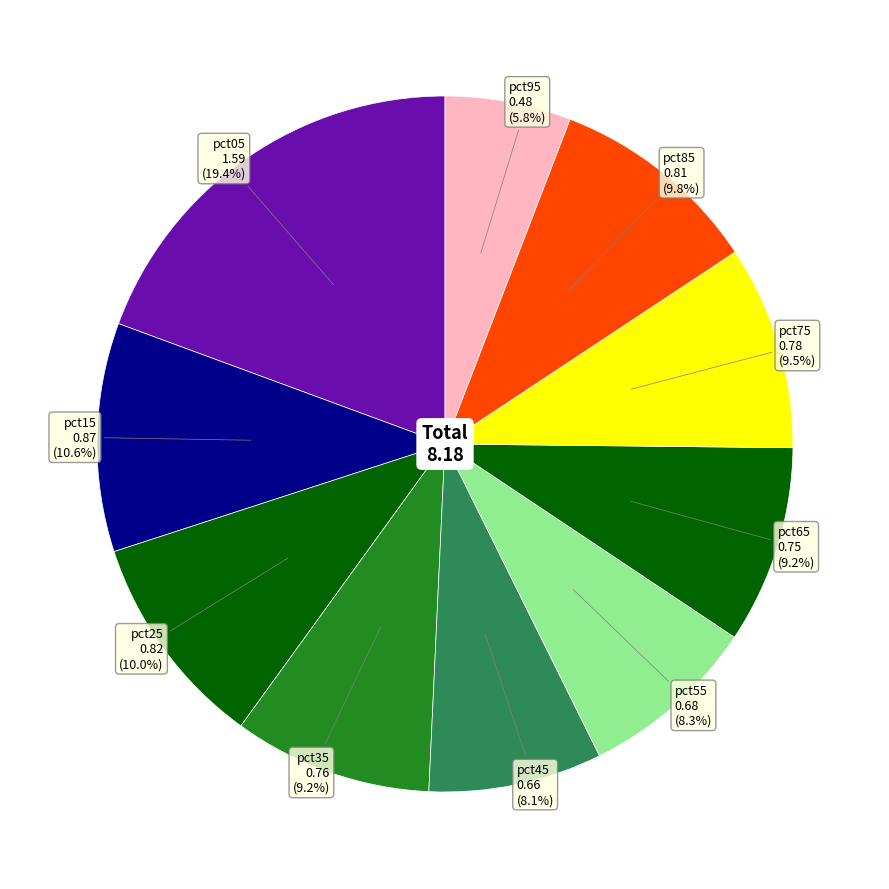

Count the number of slices in the pie.

10